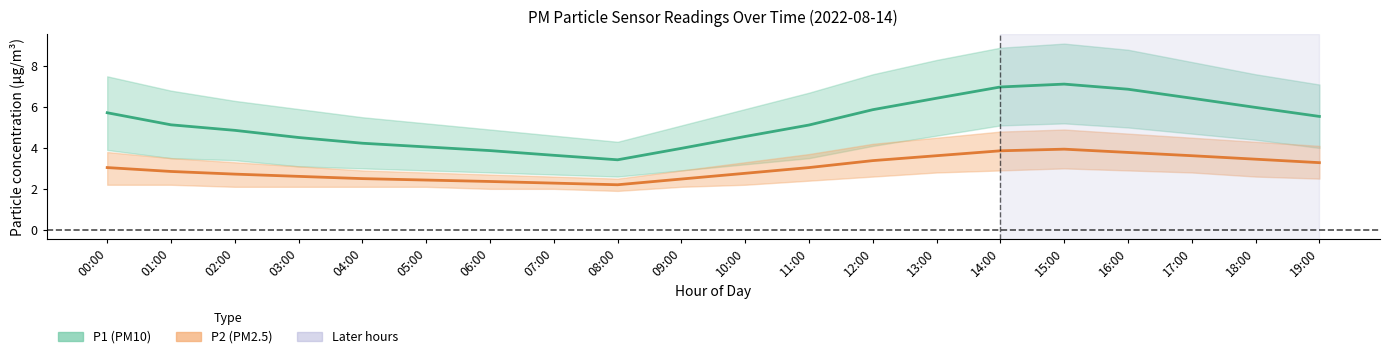

What is the maximum value for P2 (PM2.5)?

3.9